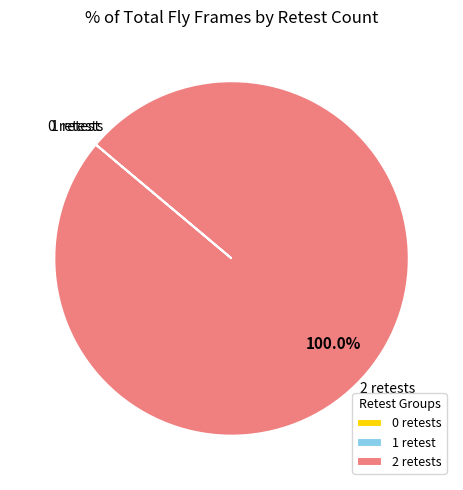

What is the majority slice?

2 retests